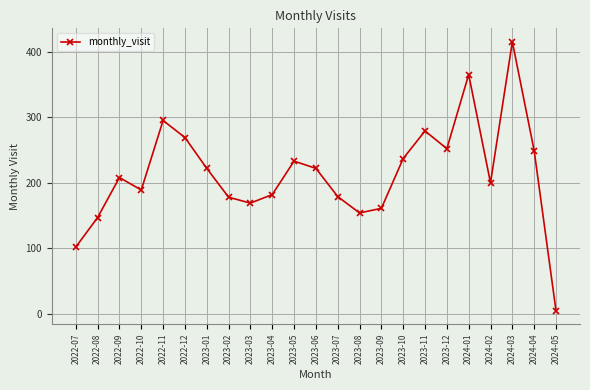

What position from the right is 2024-02?

4